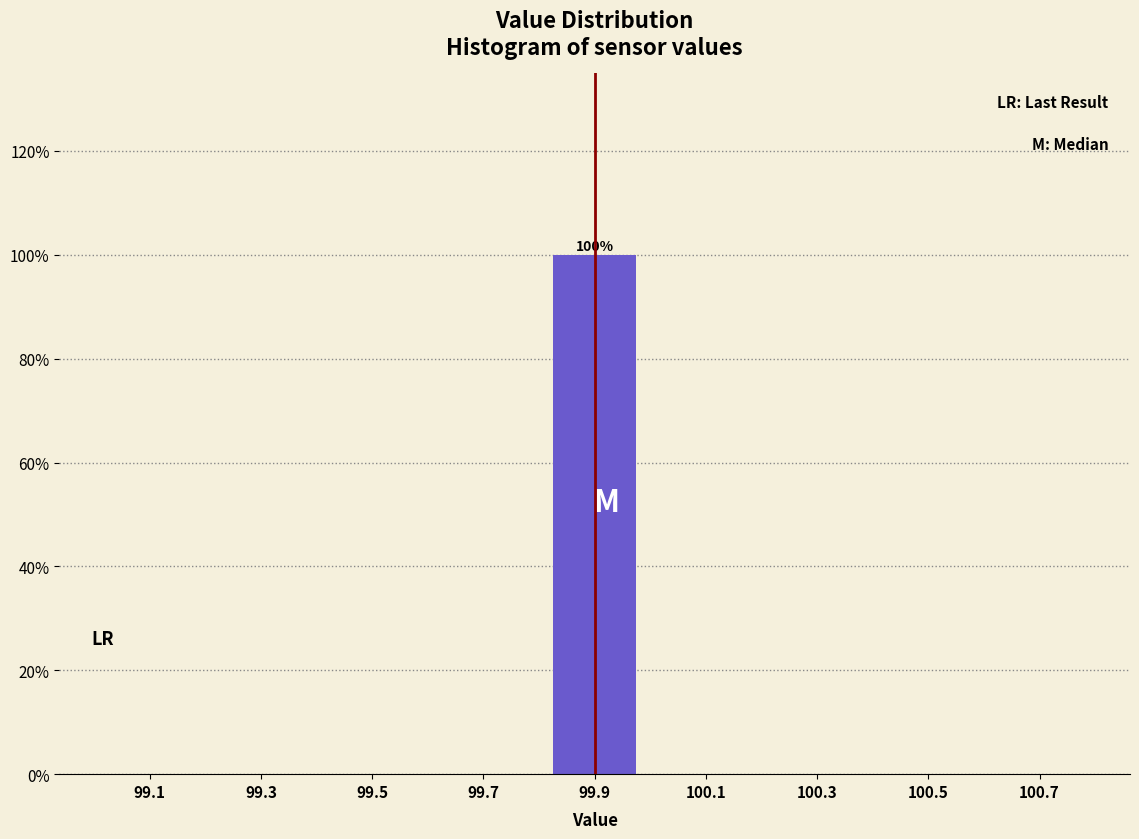

Over which range of the x-axis is the bar tallest?

99.8 to 100.0